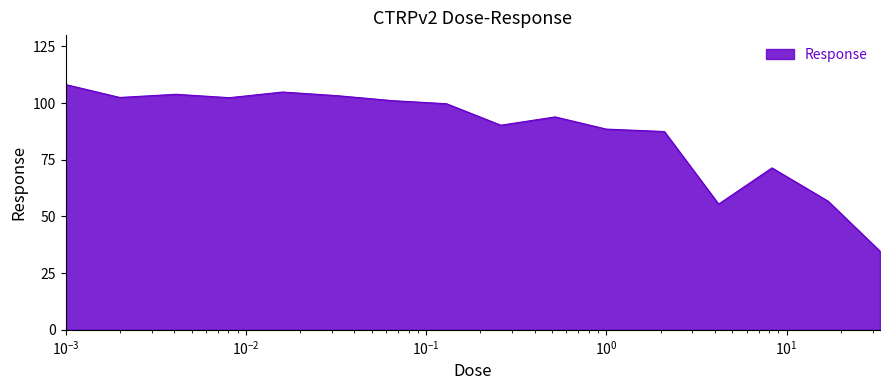

Reading left to right, transcribe all the data shown in this chart.

108.2	102.5	103.9	102.4	104.9	103.3	101.1	99.7	90.3	93.9	88.5	87.5	55.5	71.4	56.8	34.7